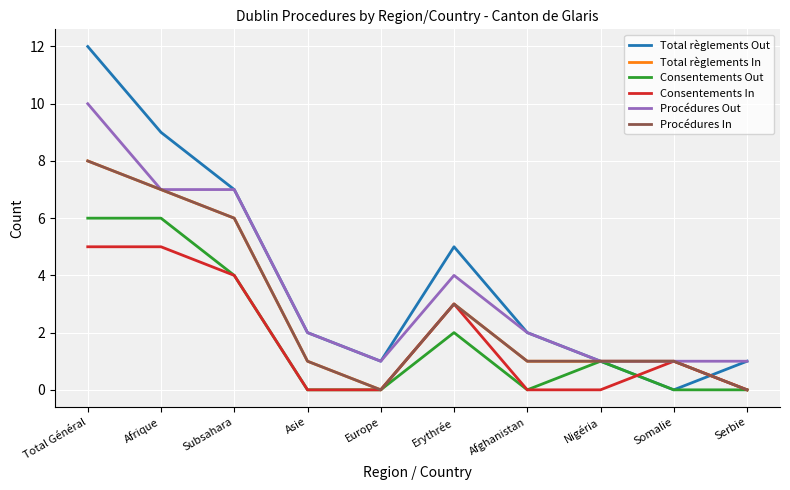

Does the chart display data point markers on the line(s)?

No